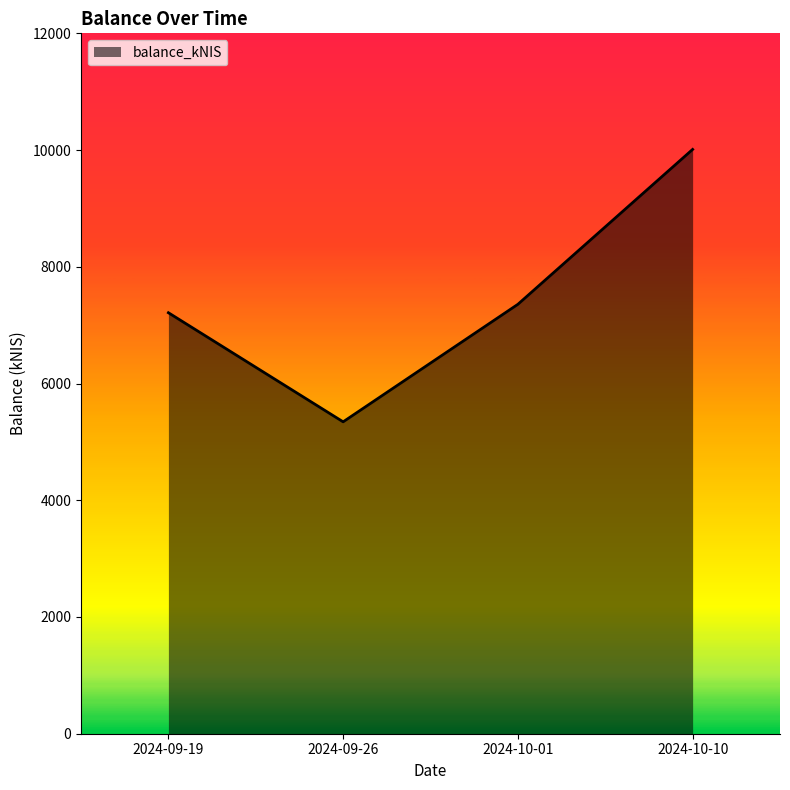

Which label corresponds to the smallest value in the chart?

2024-09-26